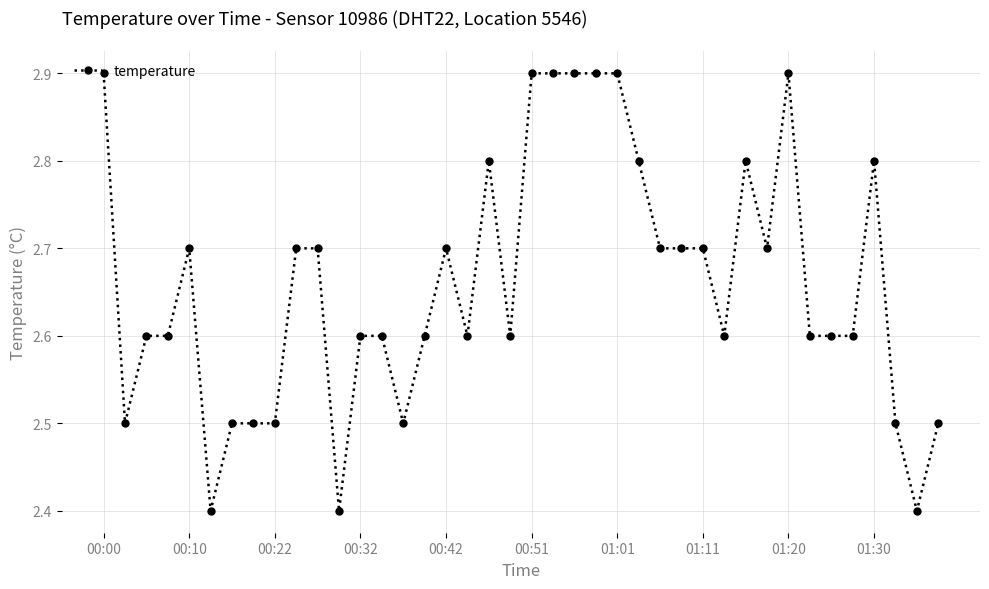

What is the value of the 18th point from the left?

2.6